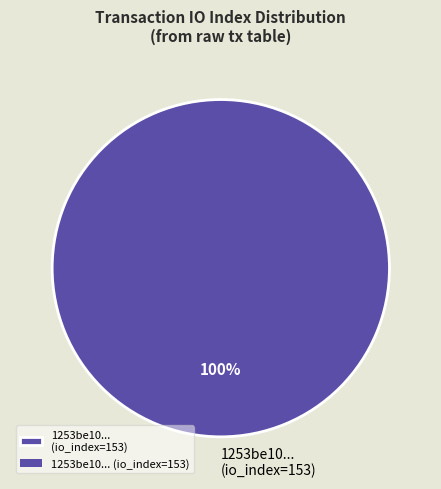

True or false: 1253be10... (io_index=153) accounts for 92% of the total.

False